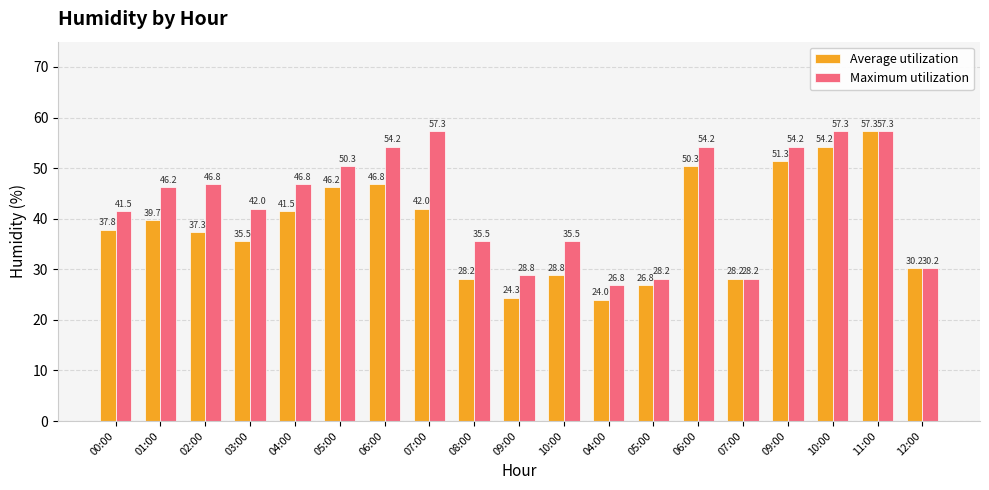

At how many categories does at least one series exceed 49?

7